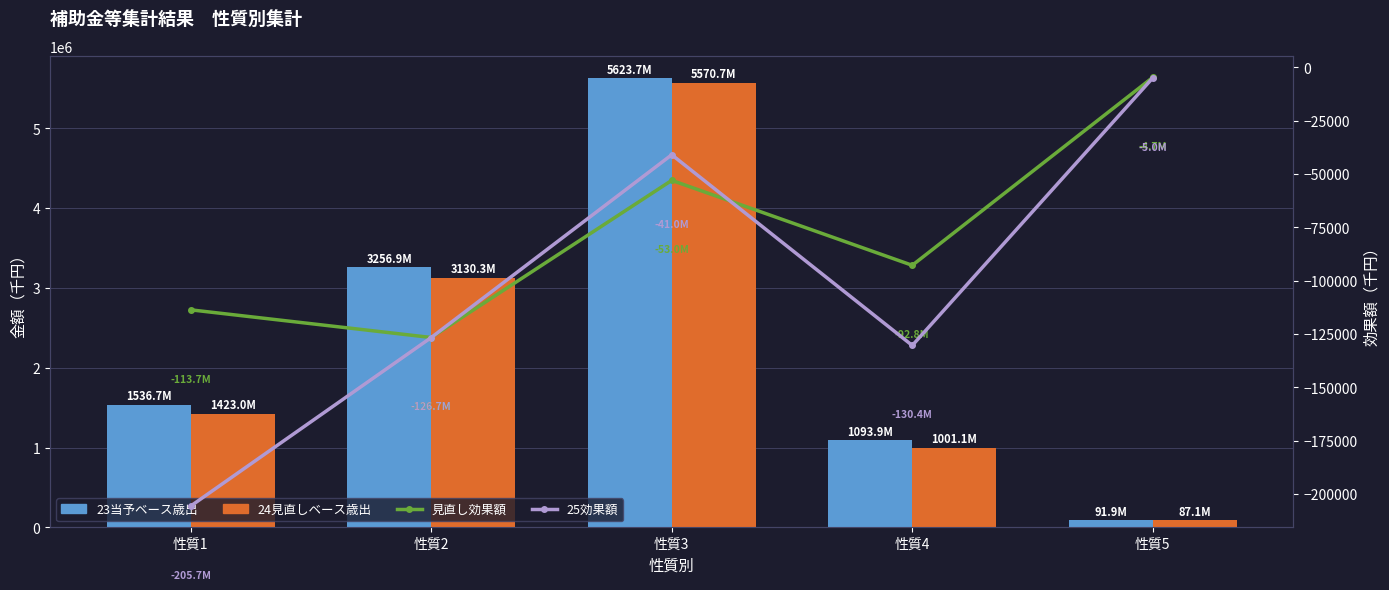

What is the maximum value shown in the chart?

5623669